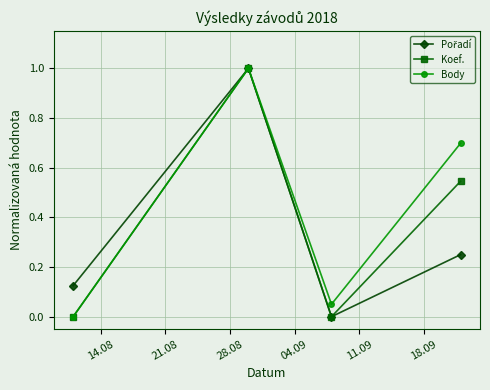

Which series has the largest total across all categories?

Body